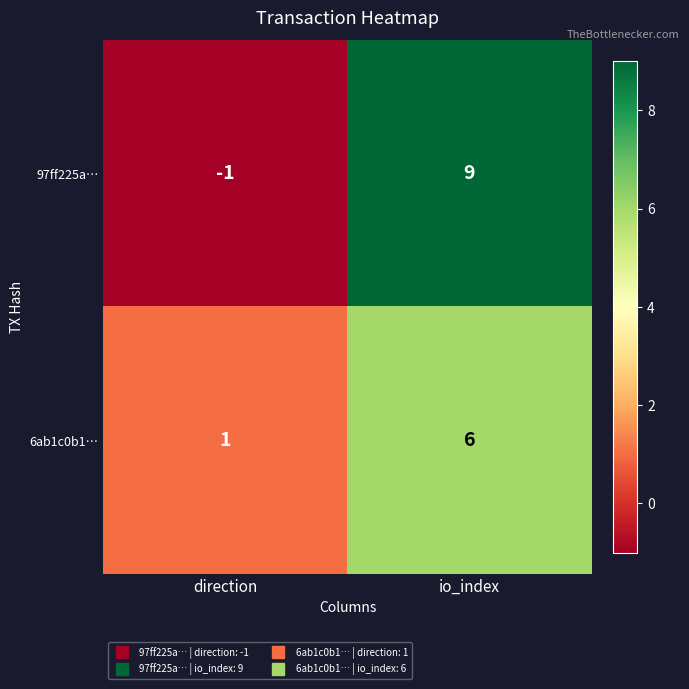

How many distinct data groups are displayed?

2